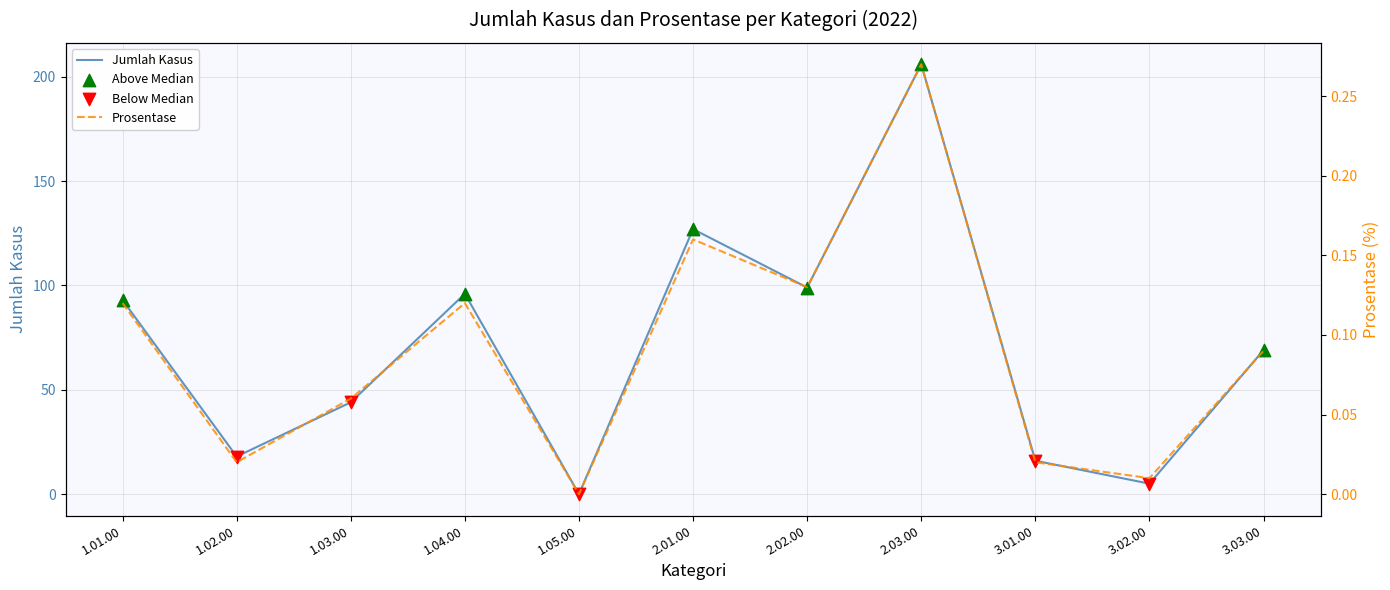

At which category is the sum across all series the highest?

2.03.00